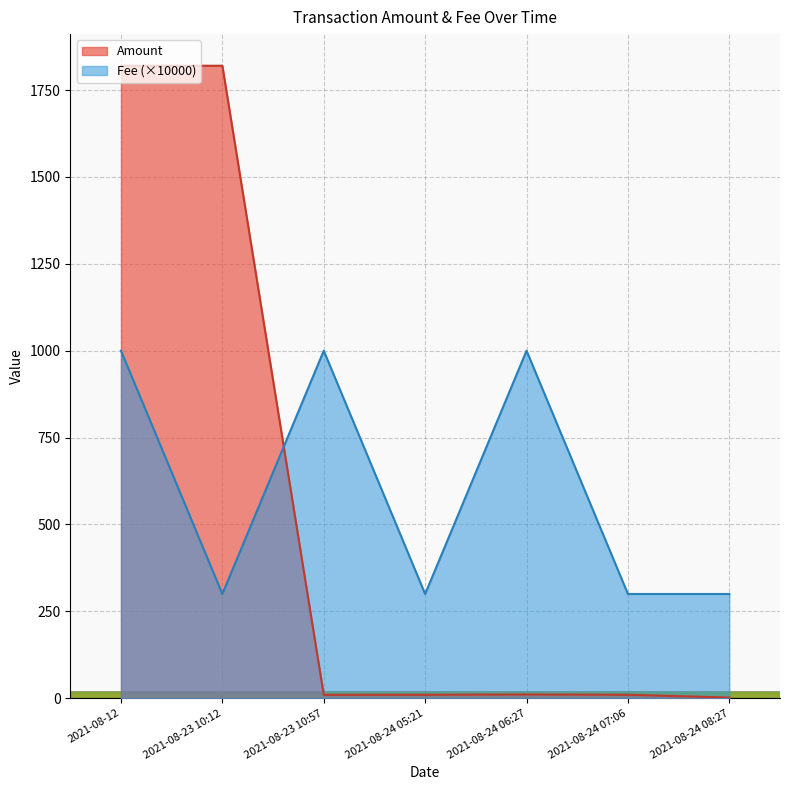

In Amount, how many points are lower than both neighbors (excluding endpoints)?

1